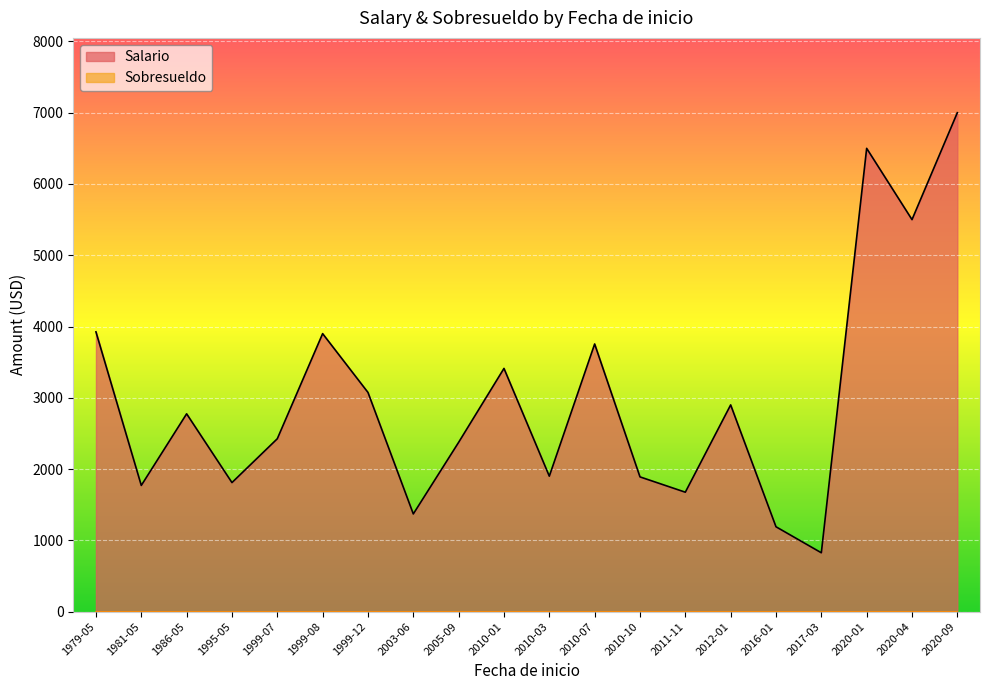

Which series has the largest total across all categories?

Salario